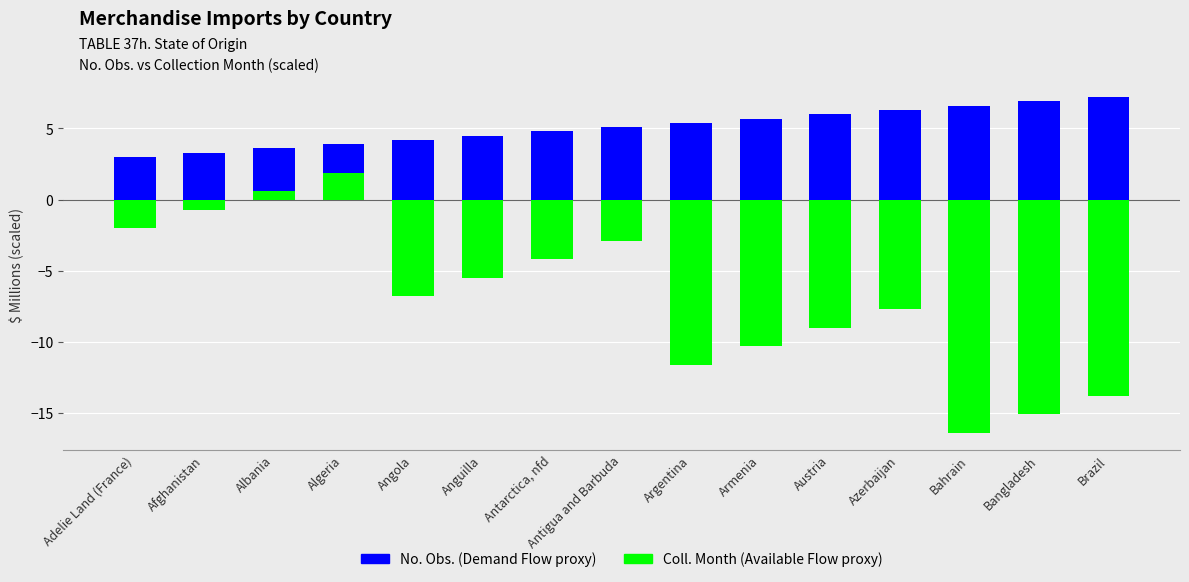

What is the label of the 4th bar from the left?

Algeria